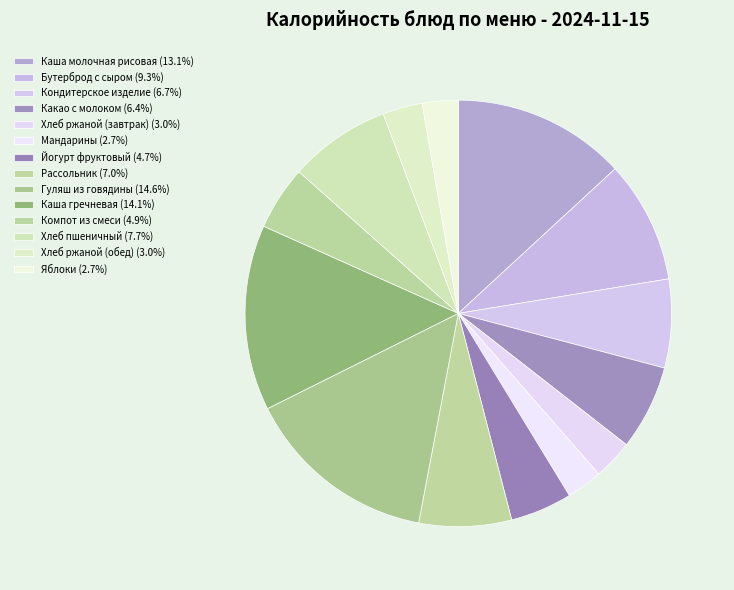

To the nearest percent, what is the average slice percentage?

7%